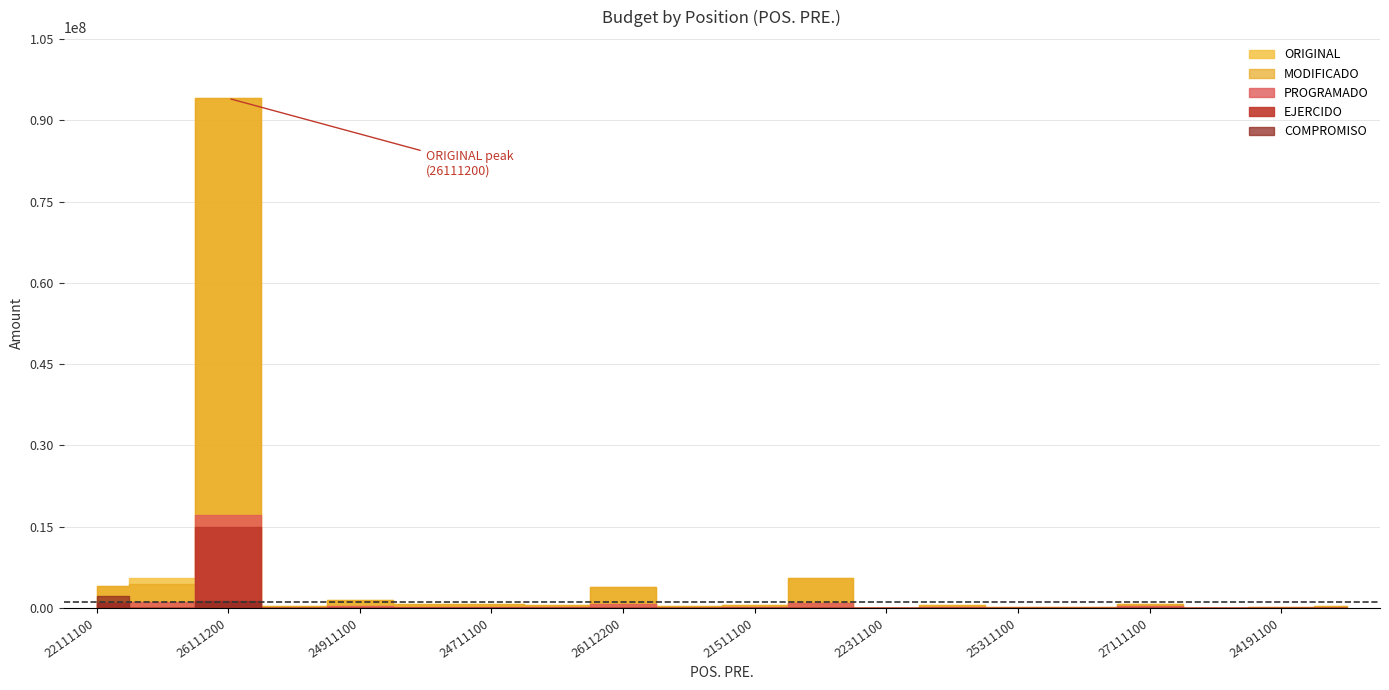

Reading right to left, list all the values displayed in this chart.

ORIGINAL: 311835	151336	40000	751000	100000	103000	615000	30000	5520000	570000	302000	3958339	599996	760000	810000	1450100	392070	94075000	5585400	4000000
MODIFICADO: 311835	151336	40000	751000	100000	103000	615000	30000	5520000	570000	302000	3958339	599996	760000	810000	1450100	392070	94075000	4435400	4000000
PROGRAMADO: 56698	27514	7272	297910	18182	18728	111818	5454	1003636	162728	54910	719698	109090	148410	147272	297752	62388	17104546	1015528	999999
EJERCIDO: 0	0	0	0	0	0	0	0	0	0	0	0	0	0	0	0	0	14989144	0	834156
COMPROMISO: 0	0	0	0	0	0	0	0	0	0	0	0	0	0	0	0	0	1347055	0	2165844